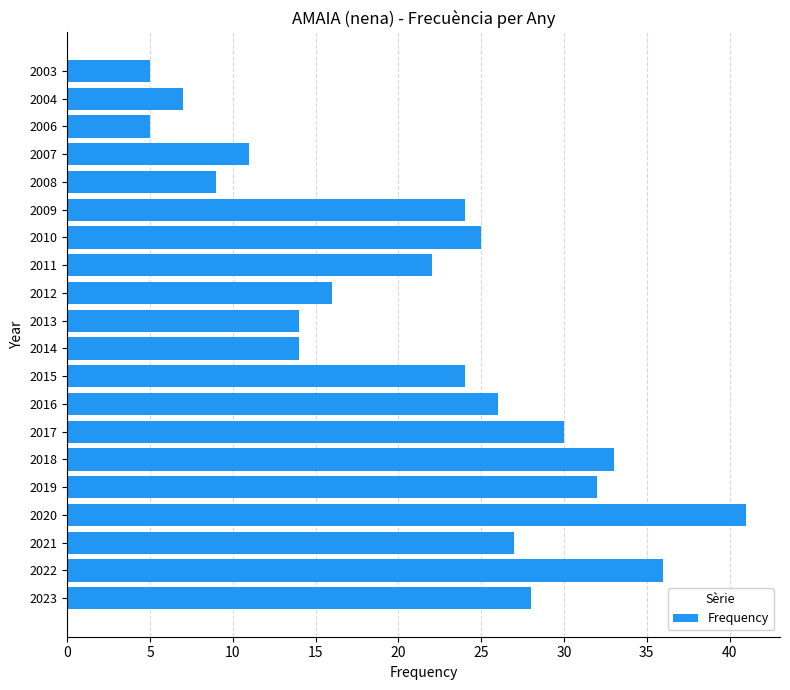

Approximately how many times larger is the value at 2018 compared to 2012?

2.1